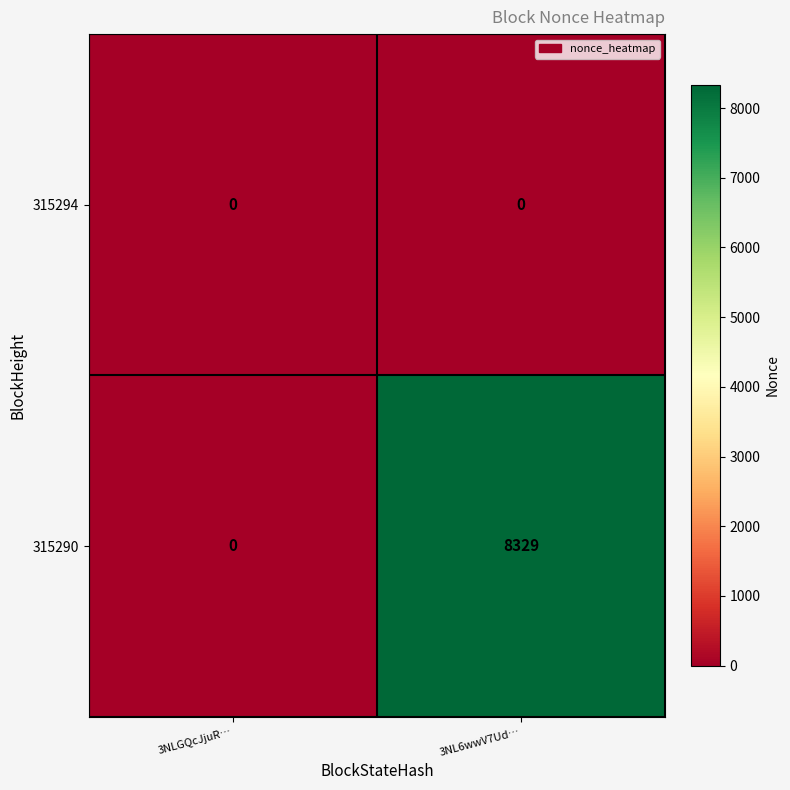

Which label corresponds to the largest value in the chart?

3NL6wwV7Ud…